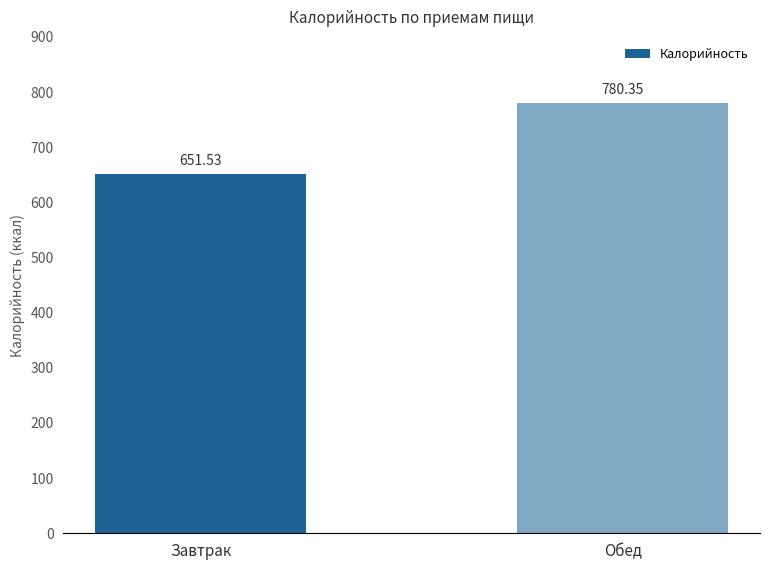

How many values are below 780?

1